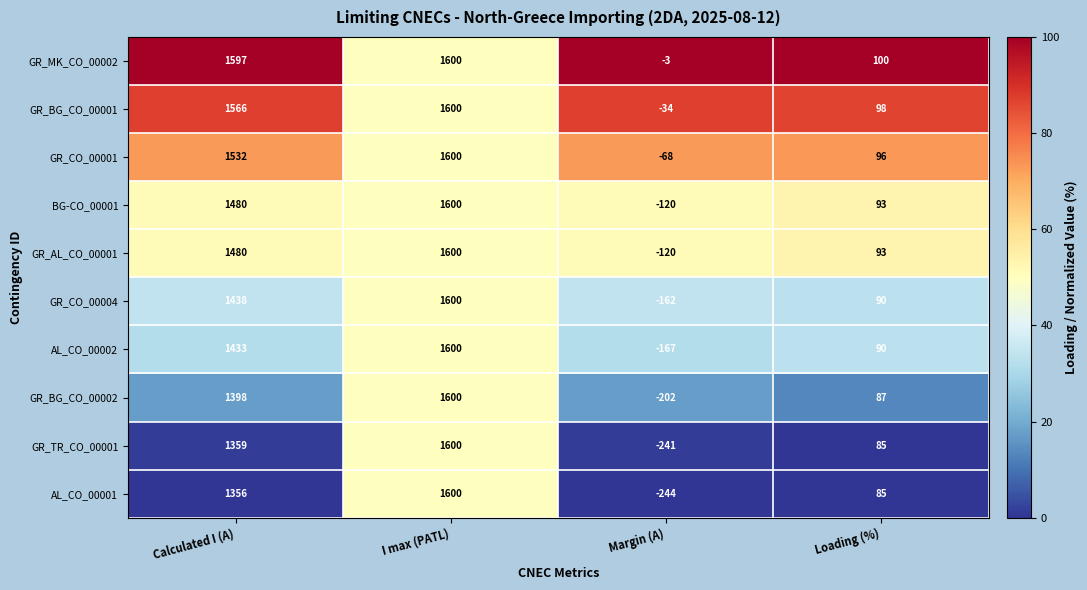

Is it true that GR_CO_00001 equals 2630 at Calculated I (A)?

False